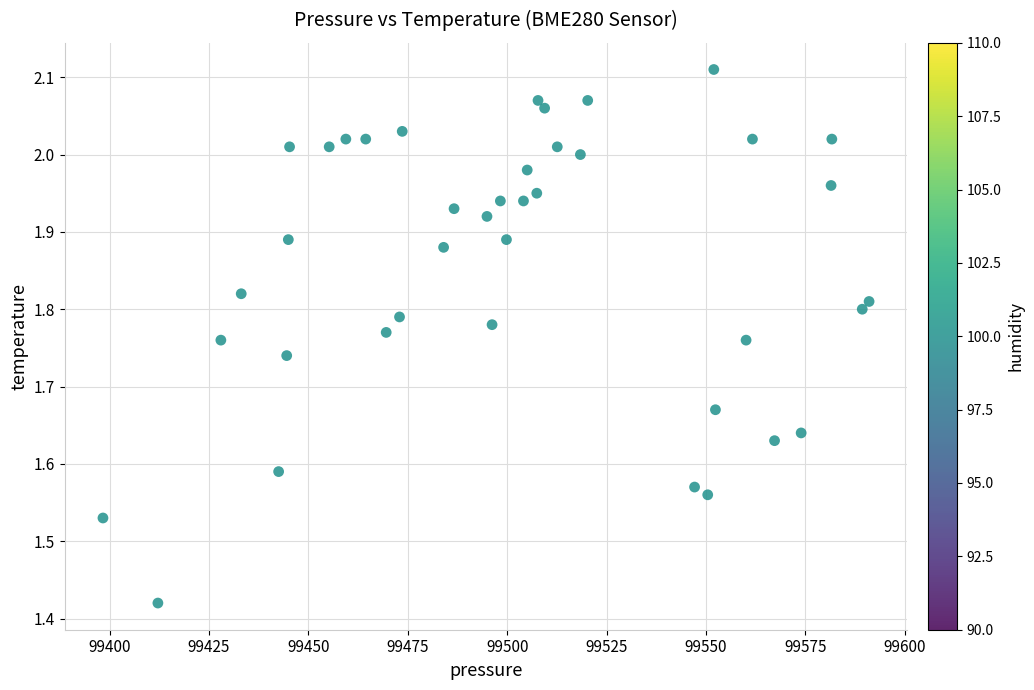

What is the range of X values (max minus min)?

192.7